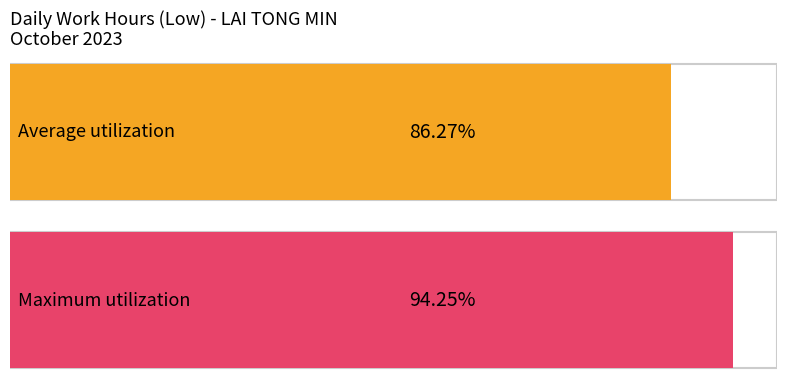

Is it true that the value at 13 is 7.5?

False